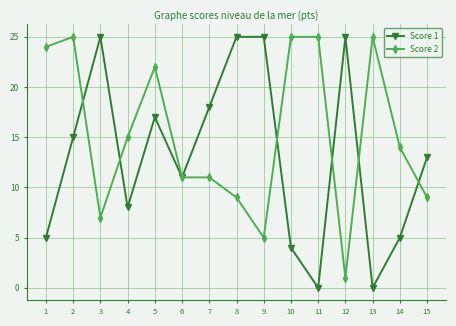

Which series has the largest total across all categories?

Score 2